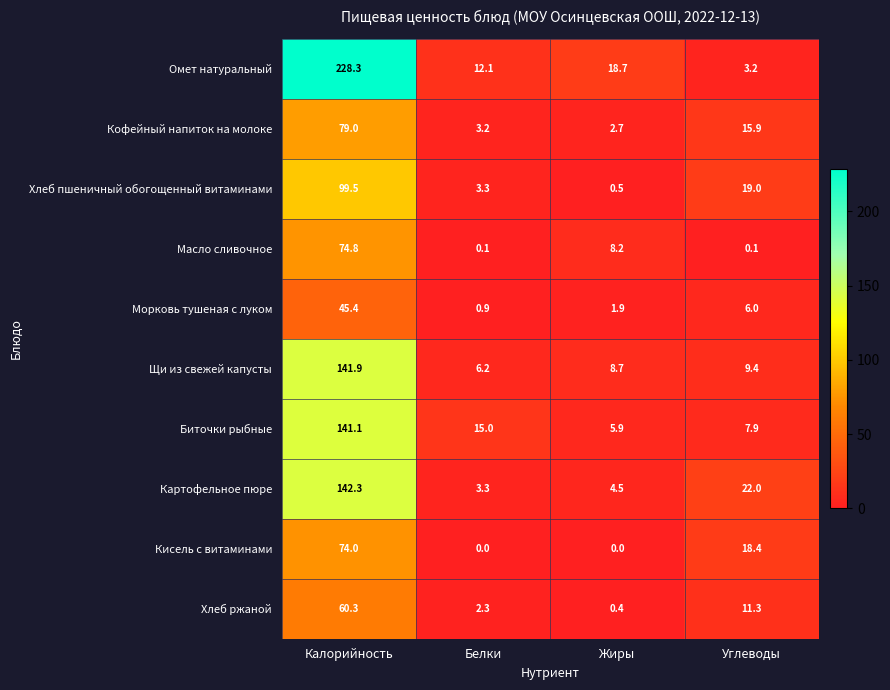

True or false: Щи из свежей капусты has a value of 9.5 at Белки.

False